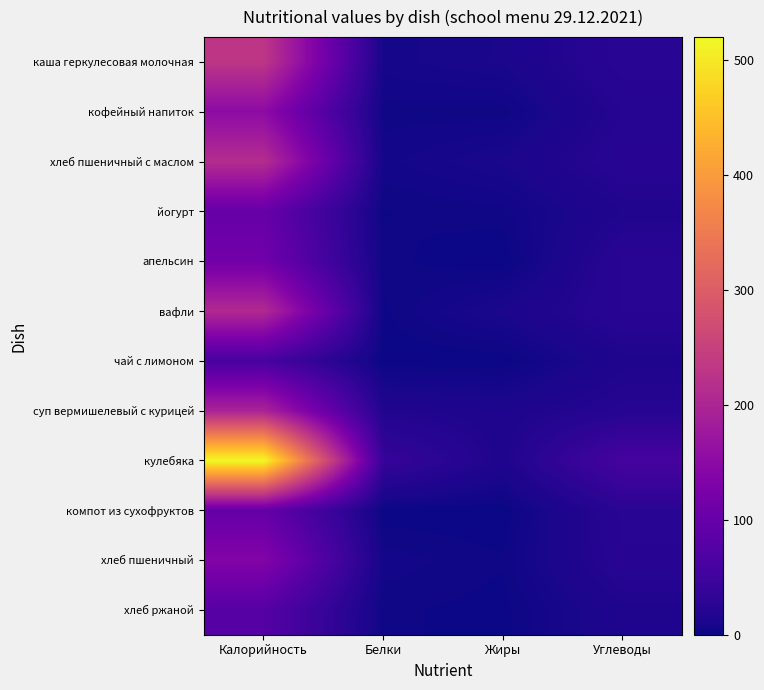

What is the greatest value displayed?

520.0